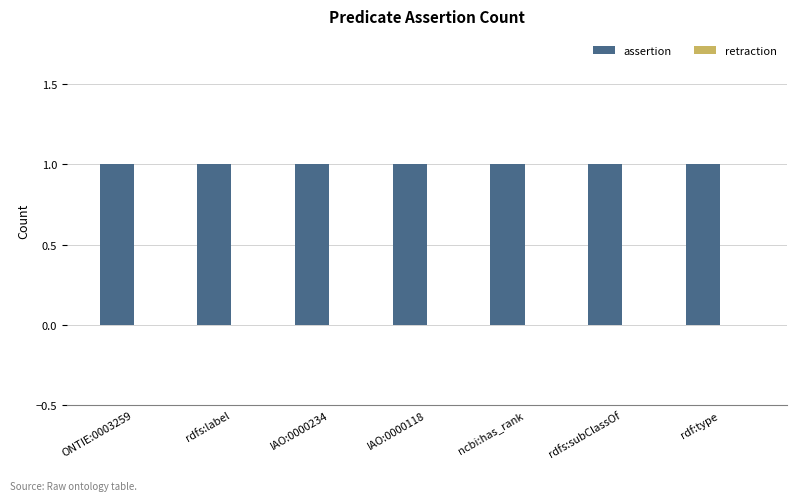

Which series changed the most between IAO:0000234 and rdf:type?

assertion